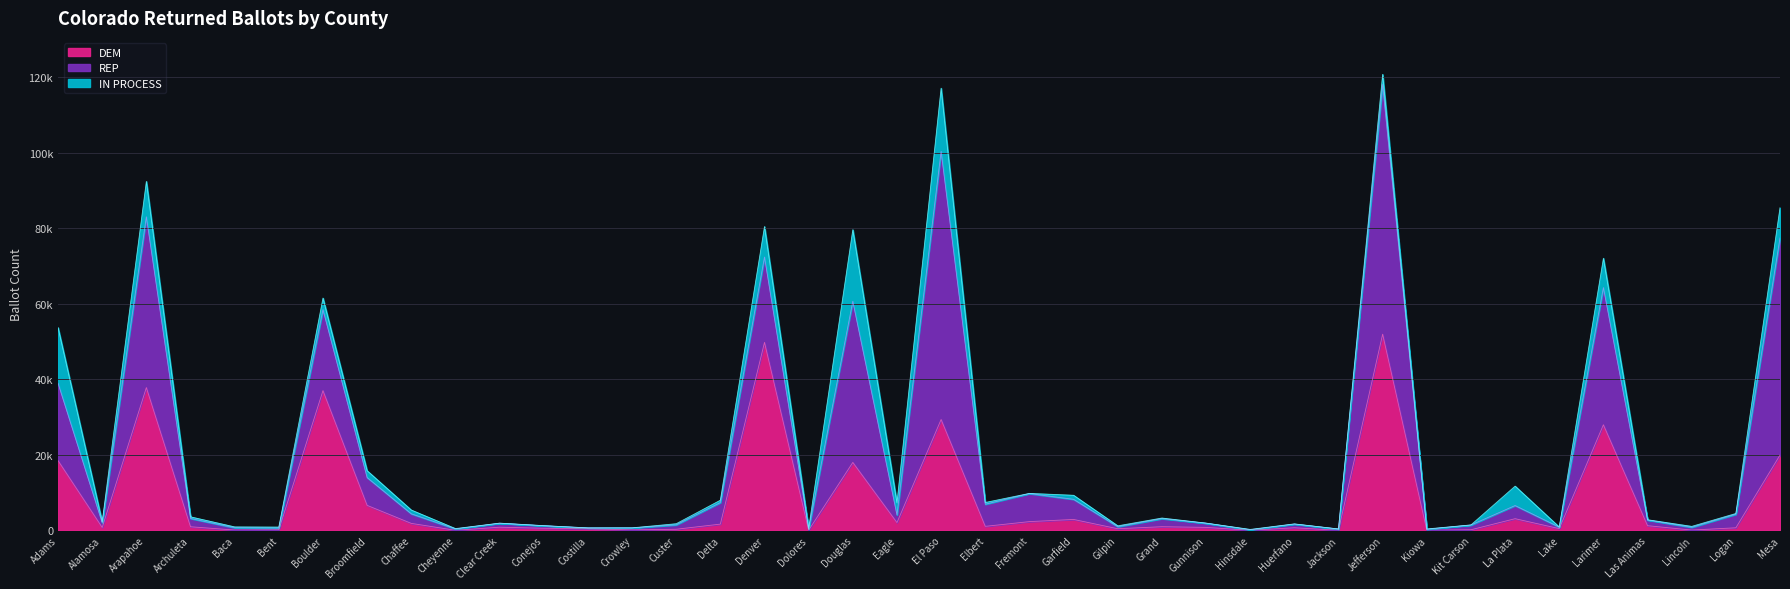

At how many categories does at least one series exceed 24916?

8